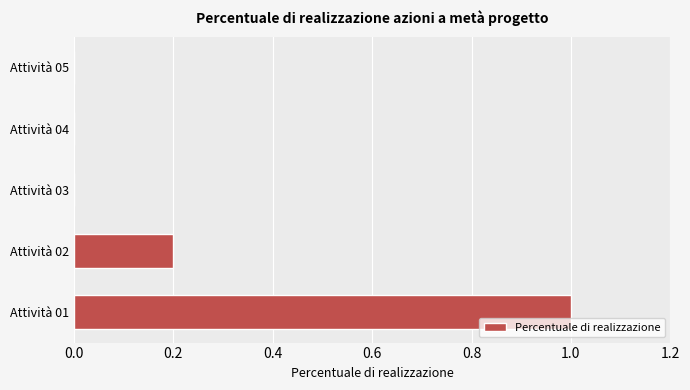

Between Attività 02 and Attività 05, which is larger?

Attività 02